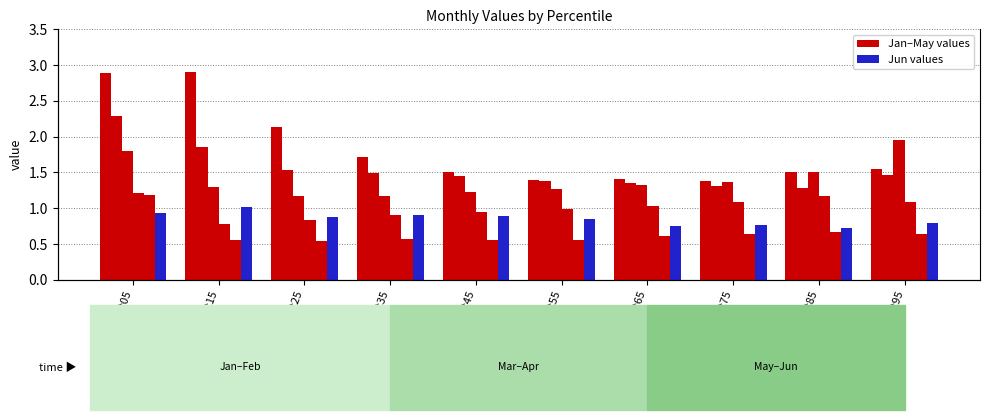

Rank the categories by May value from lowest to highest.

pct25, pct15, pct55, pct45, pct35, pct65, pct75, pct95, pct85, pct05